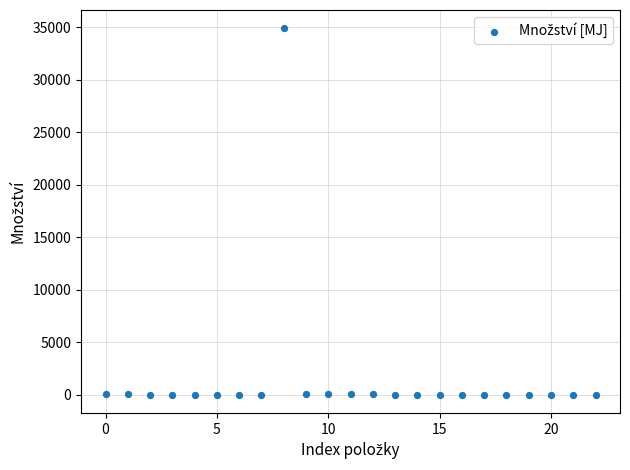

What is the range of Y values (max minus min)?

34879.9